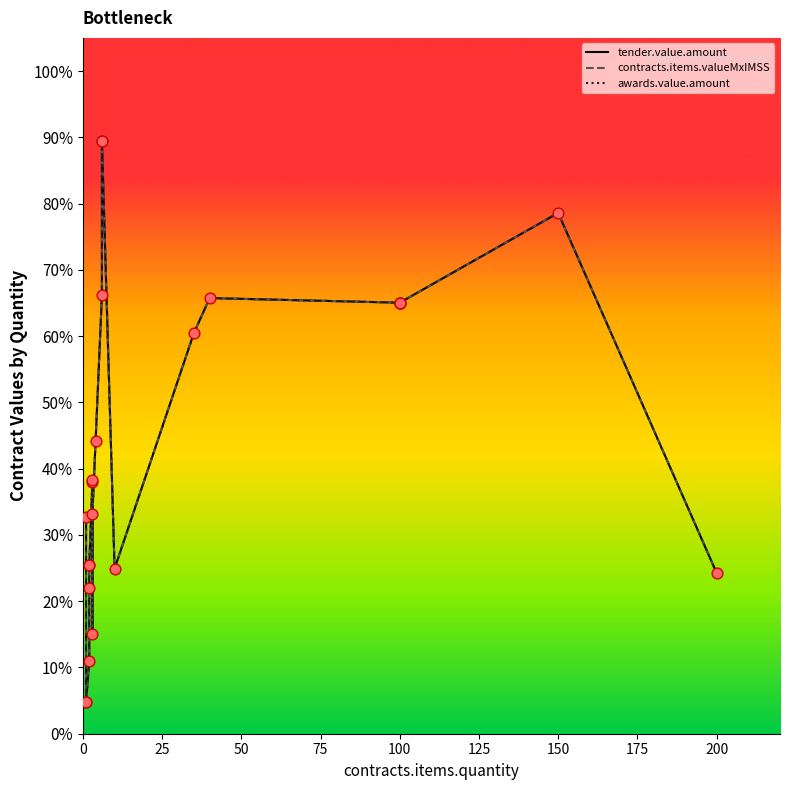

Which series contains the highest Y value?

tender.value.amount